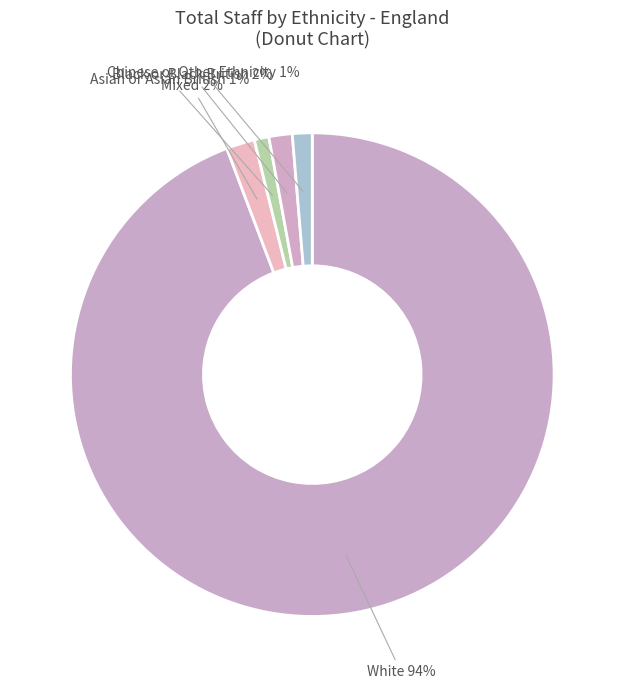

Combined, do Mixed and Chinese or Other Ethnicity account for over 50%?

No